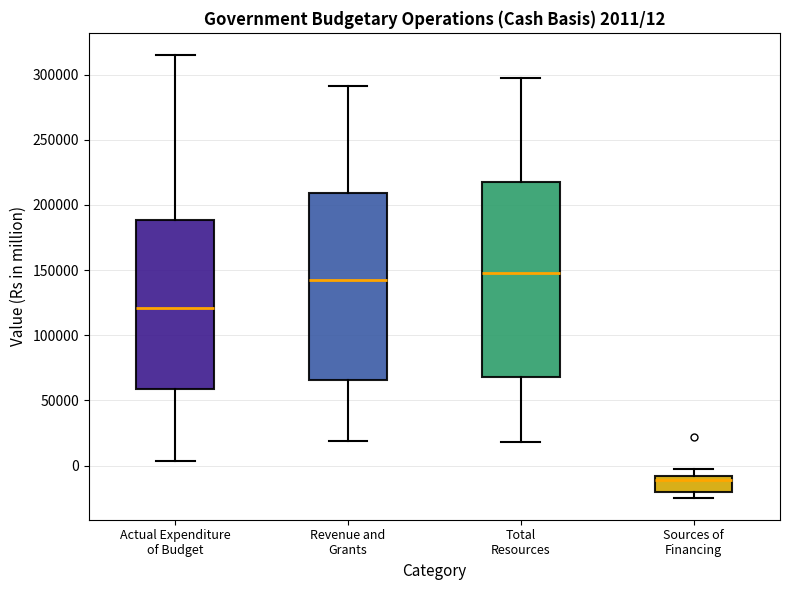

Comparing the boxes themselves (not the whiskers), which one is the tallest?

Total Resources